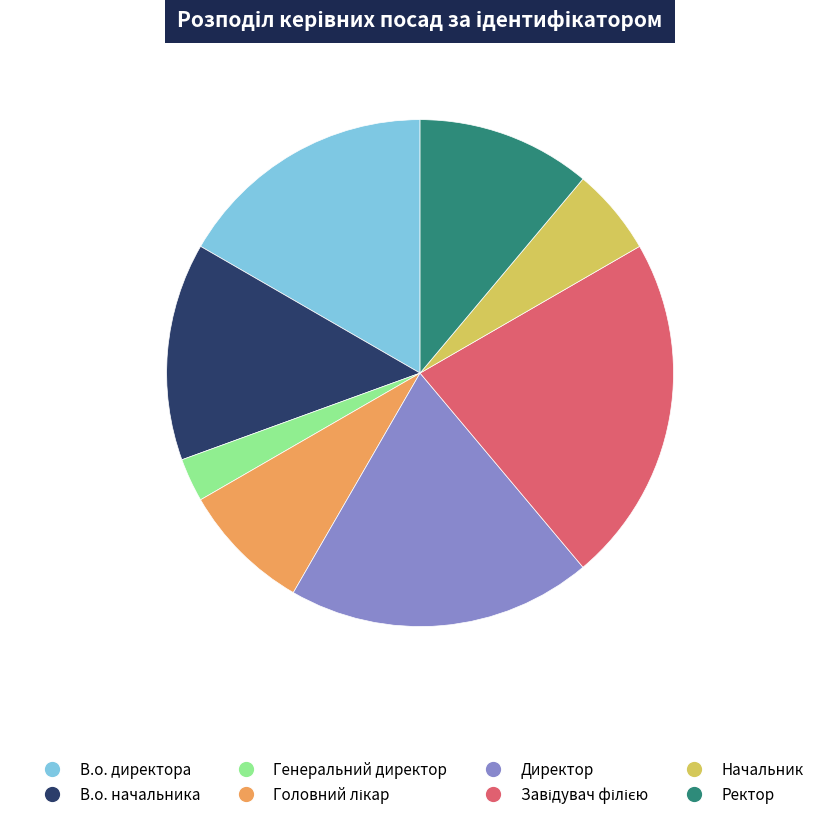

Which has a higher value, В.о. директора or Генеральний директор?

В.о. директора